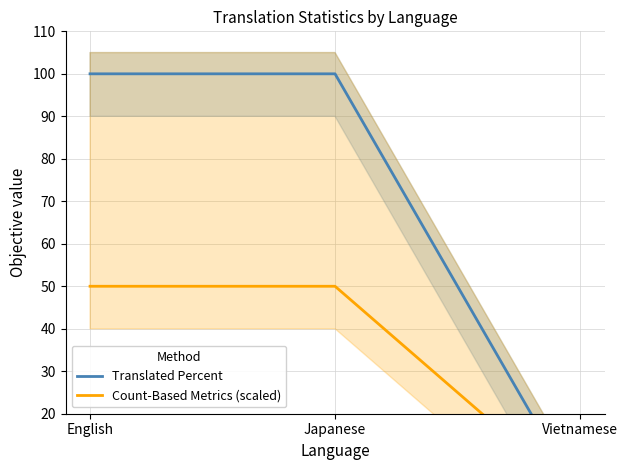

Rank the series at Japanese from lowest to highest value.

Count-Based Metrics (scaled), Translated Percent